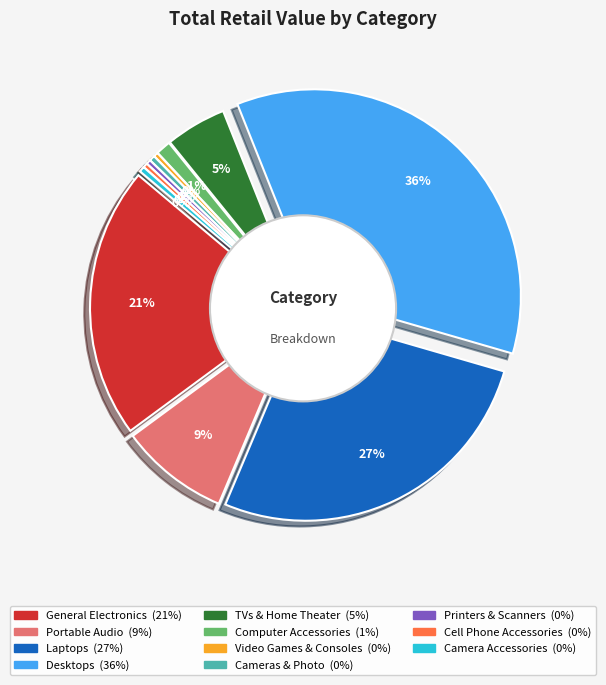

Rank the categories by value from lowest to highest.

Video Games & Consoles, Cell Phone Accessories, Printers & Scanners, Cameras & Photo, Camera Accessories, Computer Accessories, TVs & Home Theater, Portable Audio, General Electronics, Laptops, Desktops